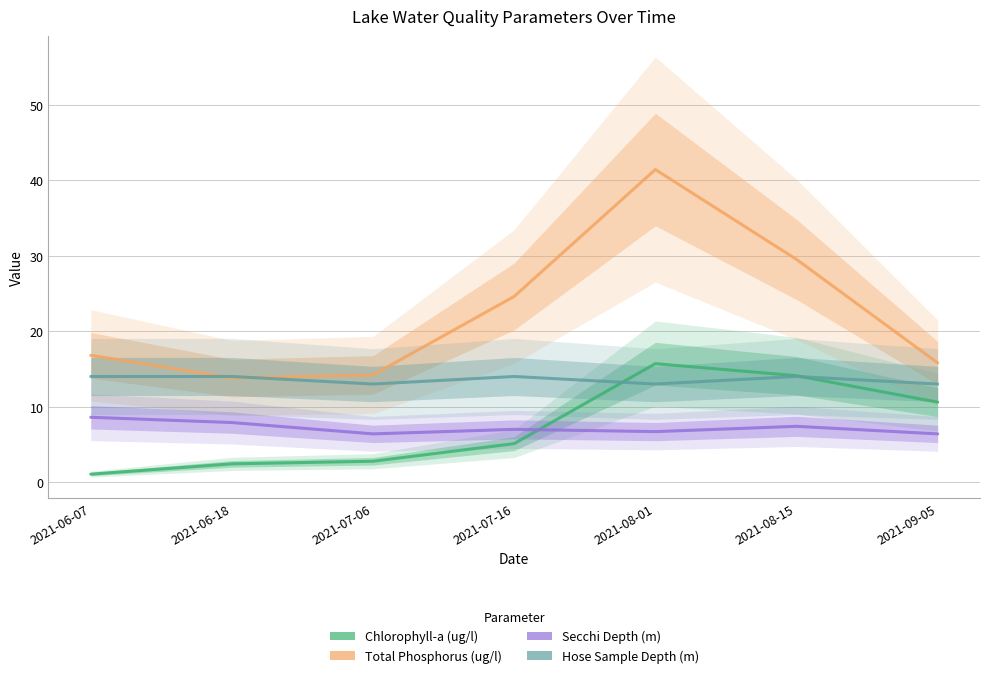

Which series has the largest range (max minus min)?

Total Phosphorus (ug/l)